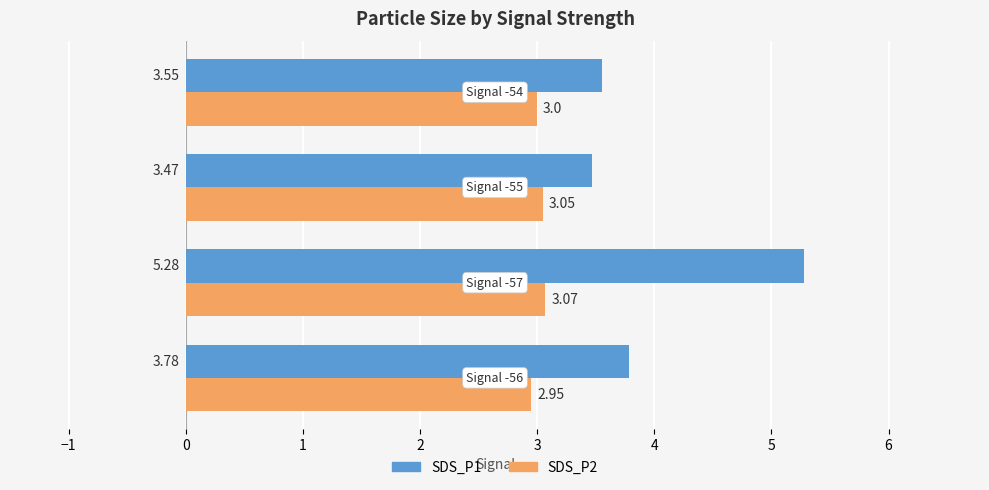

Which series has the largest total across all categories?

SDS_P1